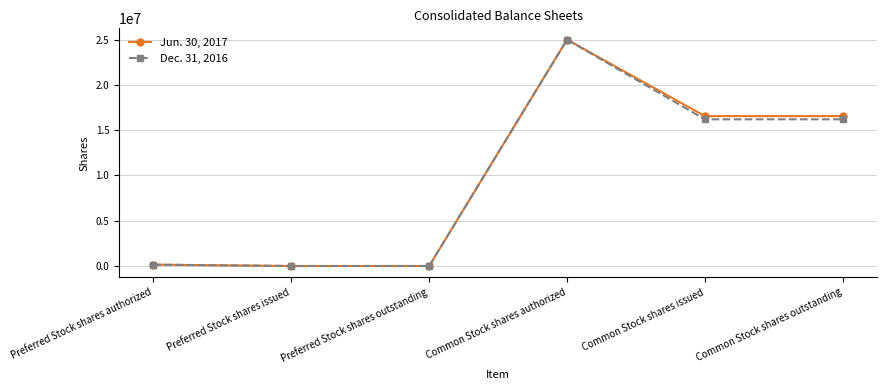

List the series in order of their overall mean, highest first.

Jun. 30, 2017, Dec. 31, 2016